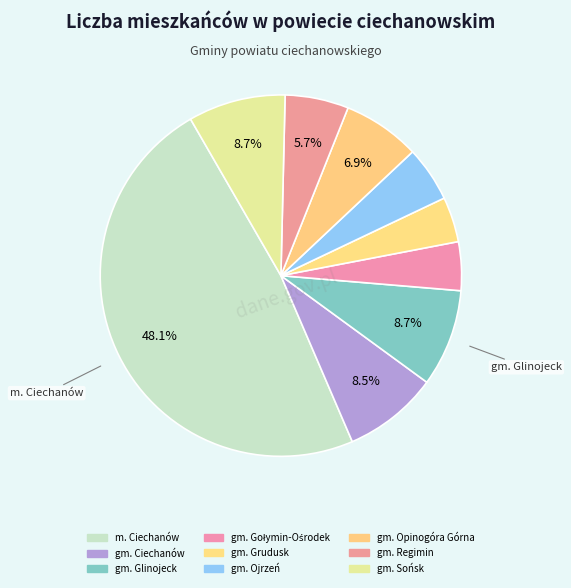

Does gm. Gołymin-Ośrodek account for over 50% of the chart?

No